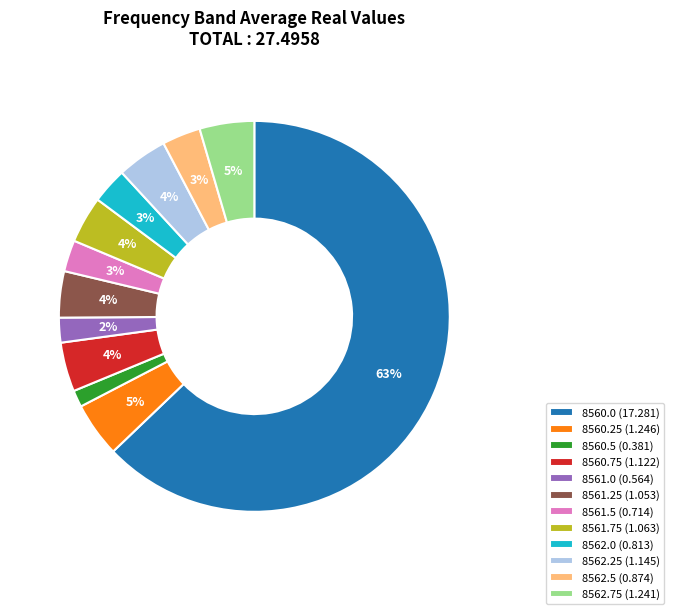

Does 8560.0 (17.281) represent more than half of the total?

Yes